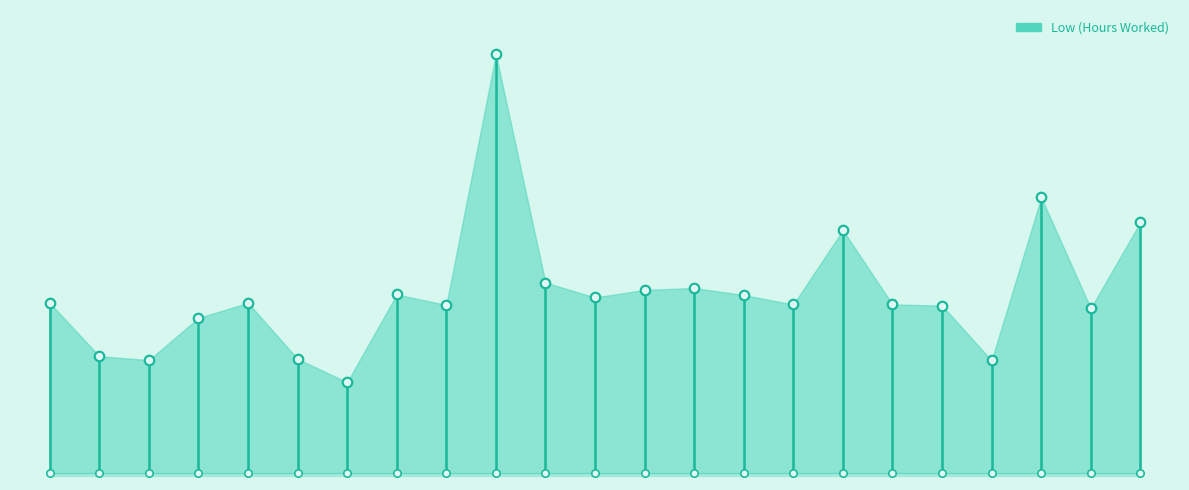

Approximately how many times larger is the value at 21 compared to 20?

1.2